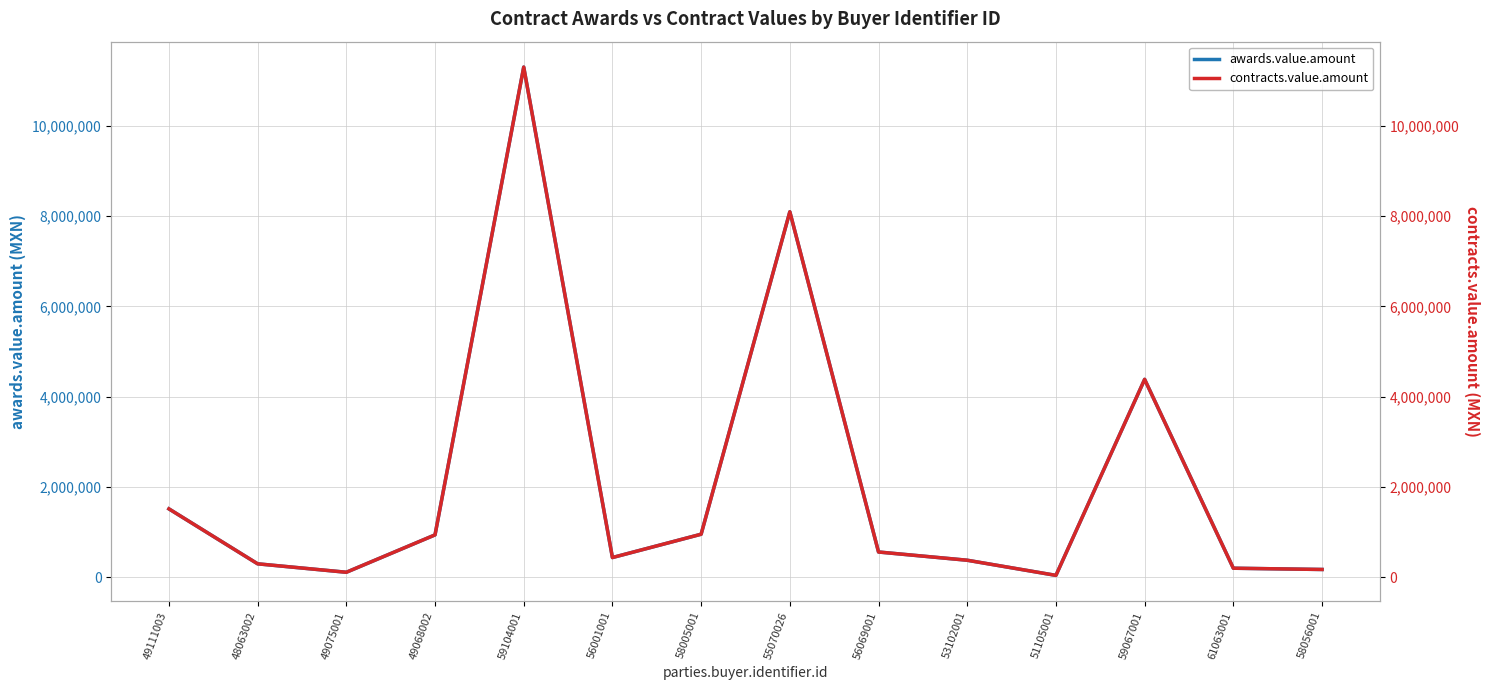

In awards.value.amount, how many points are higher than both neighbors (excluding endpoints)?

3